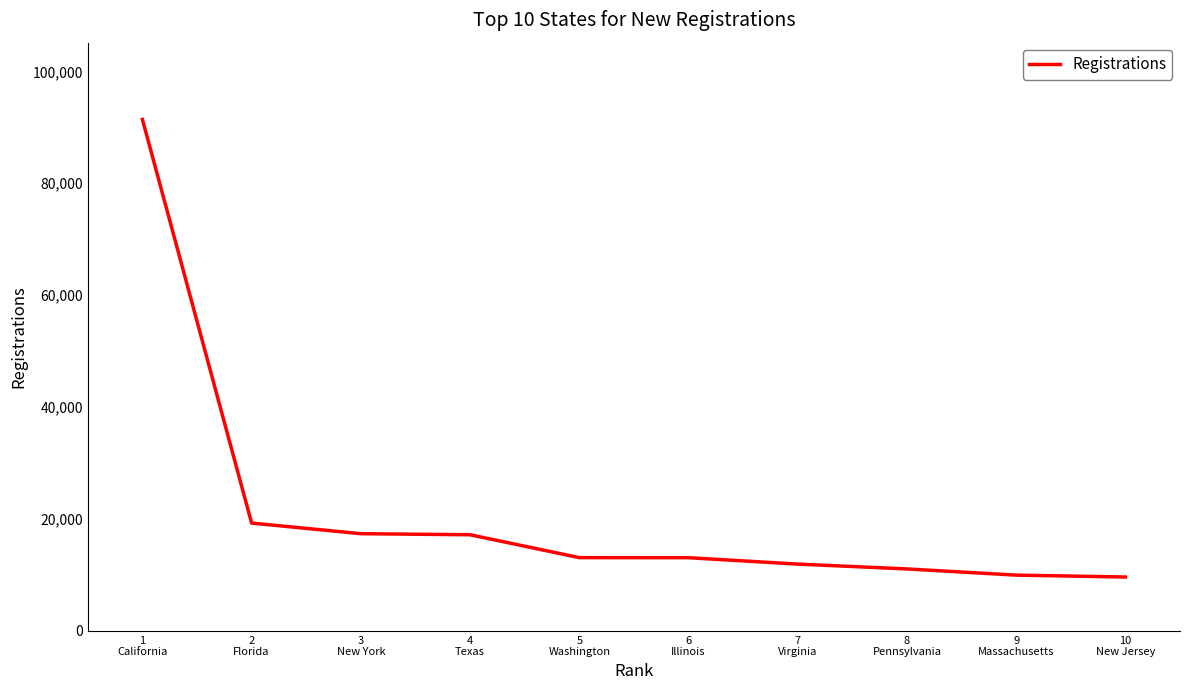

Which category has the highest value across all series?

1
California